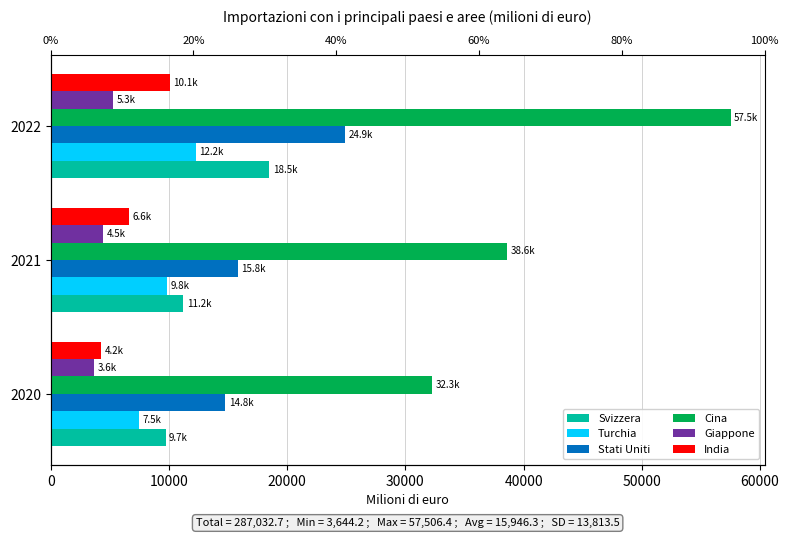

How many data points in Giappone are above 4454?

2